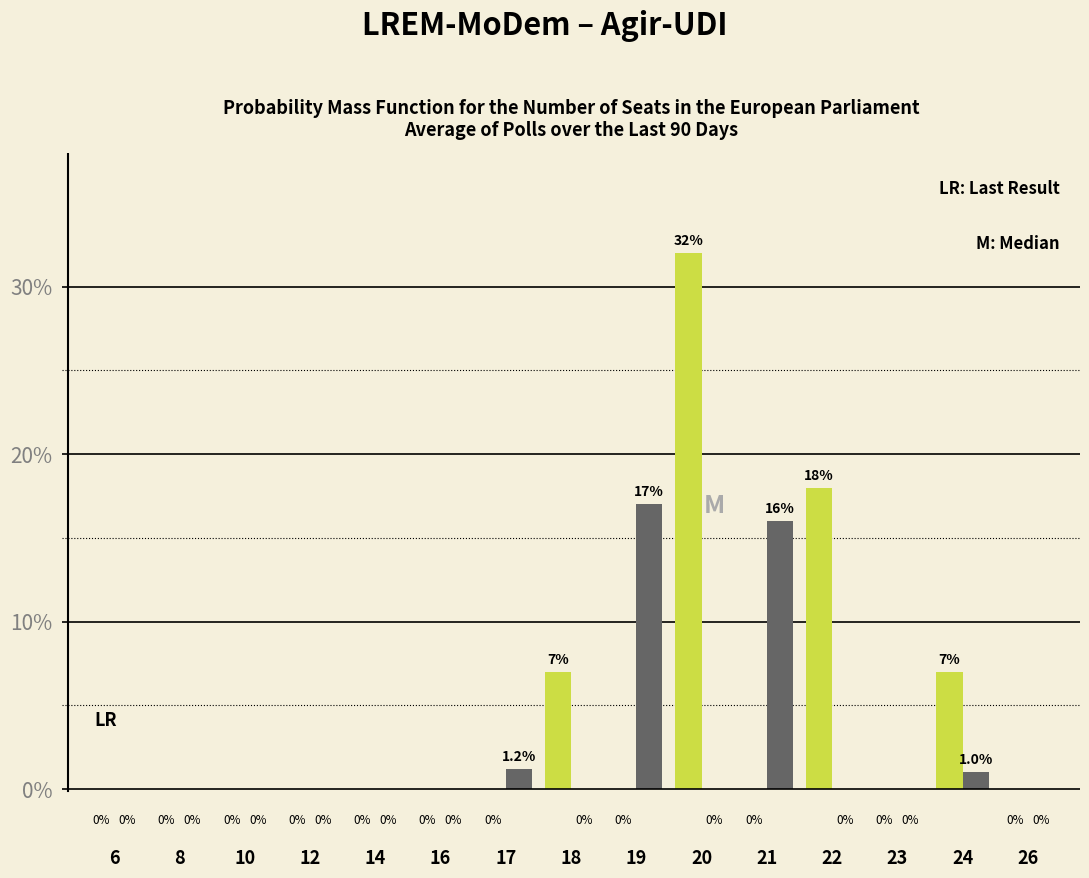

What is the total value across all series at 18?

7.0